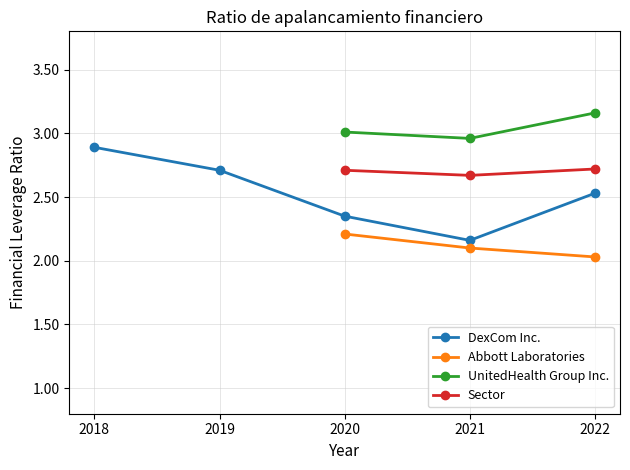

Which category has the lowest value in the DexCom Inc. series?

2021